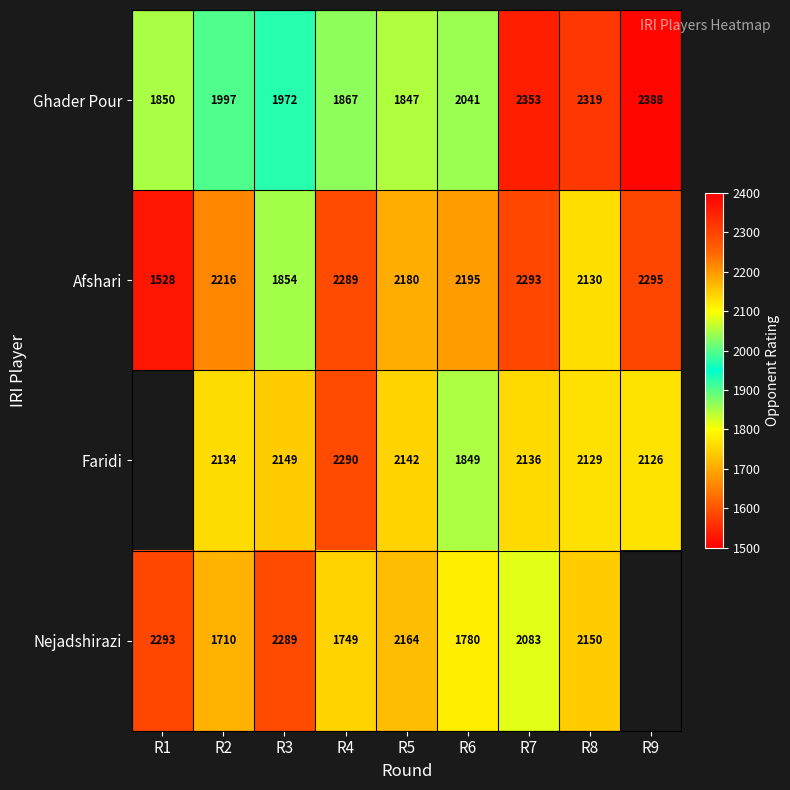

List the labels in order of Ghader Pour value, smallest first.

R5, R1, R4, R3, R2, R6, R8, R7, R9